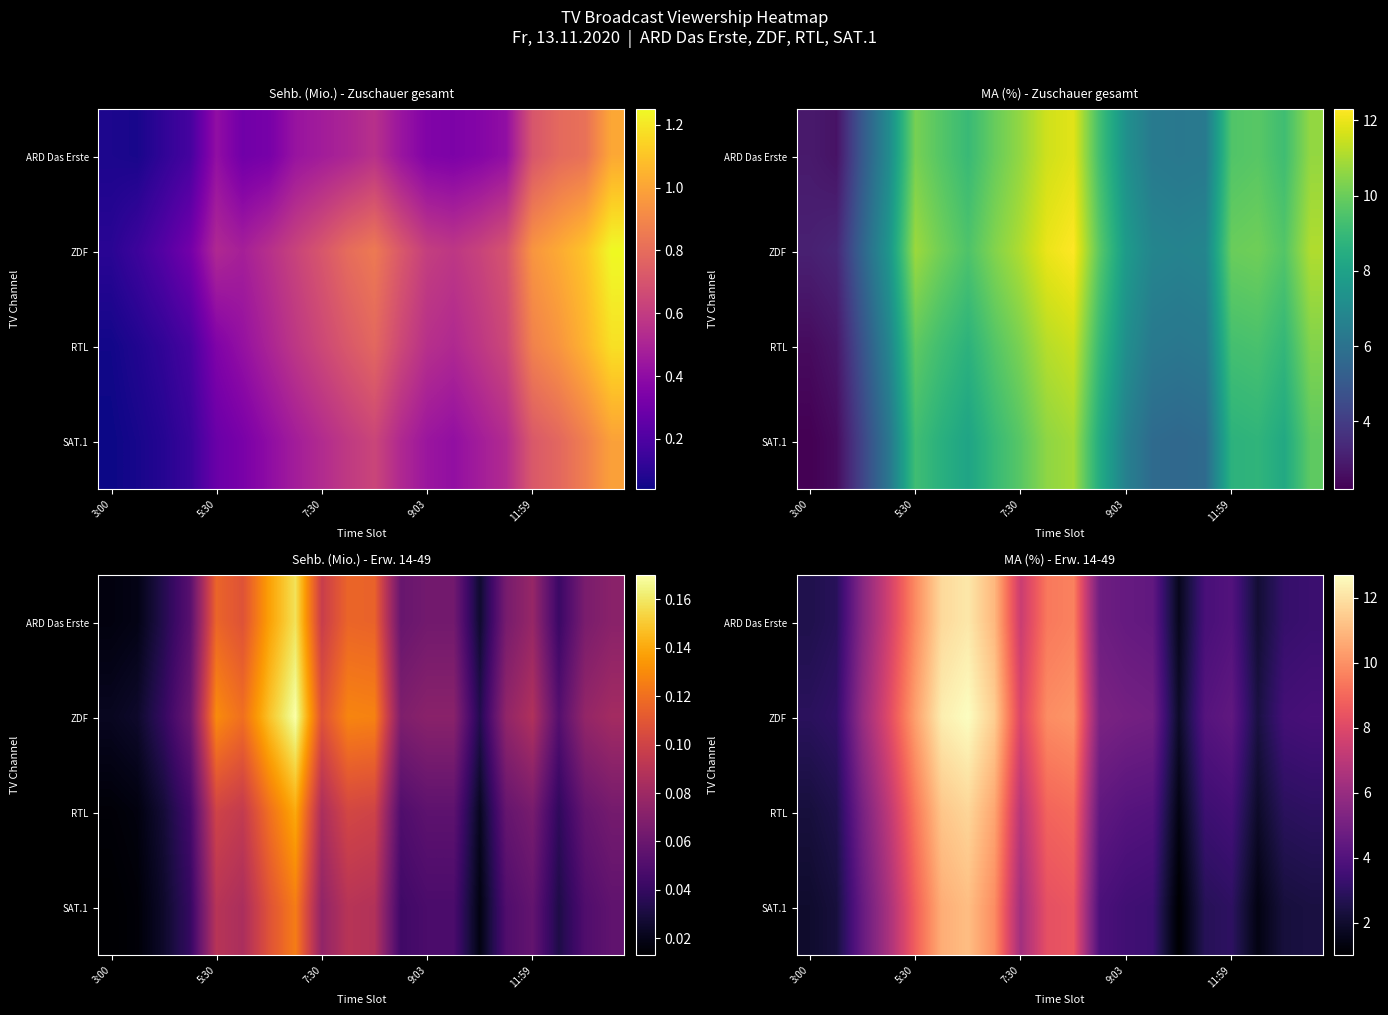

At which category is the sum across all series the highest?

6